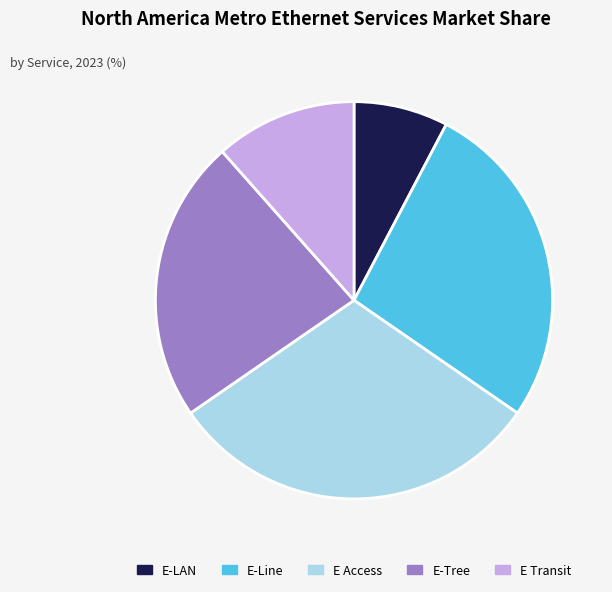

Between E Transit and E Access, which is larger?

E Access